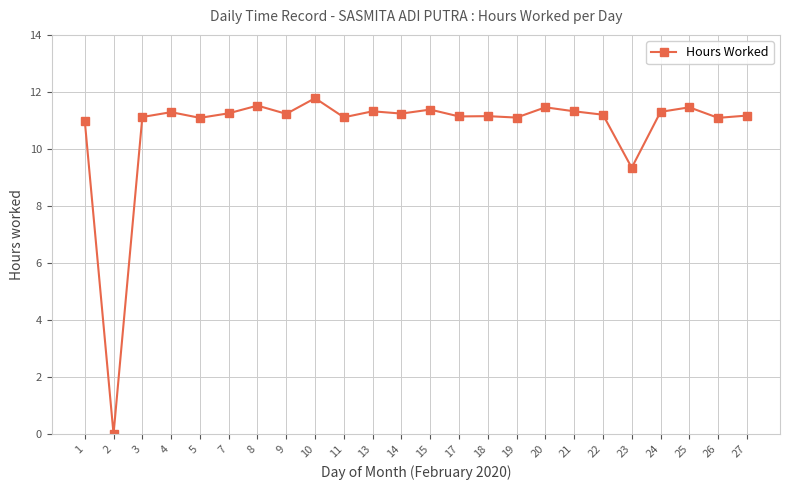

What is the change in value from 14 to 17?

-0.1